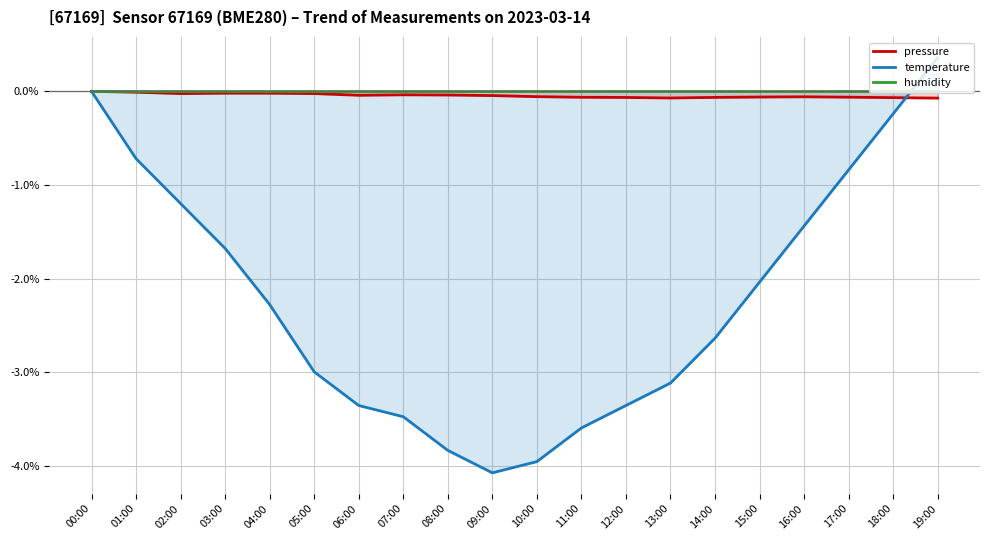

Reading left to right, list all the values displayed in this chart.

pressure: 00:00=0.0	01:00=-0.0	02:00=-0.0	03:00=-0.0	04:00=-0.0	05:00=-0.0	06:00=-0.0	07:00=-0.0	08:00=-0.0	09:00=-0.0	10:00=-0.1	11:00=-0.1	12:00=-0.1	13:00=-0.1	14:00=-0.1	15:00=-0.1	16:00=-0.1	17:00=-0.1	18:00=-0.1	19:00=-0.1
temperature: 00:00=0.0	01:00=-0.7	02:00=-1.2	03:00=-1.7	04:00=-2.3	05:00=-3.0	06:00=-3.4	07:00=-3.5	08:00=-3.8	09:00=-4.1	10:00=-4.0	11:00=-3.6	12:00=-3.4	13:00=-3.1	14:00=-2.6	15:00=-2.0	16:00=-1.4	17:00=-0.8	18:00=-0.2	19:00=0.4
humidity: 00:00=0.0	01:00=0.0	02:00=0.0	03:00=0.0	04:00=0.0	05:00=0.0	06:00=0.0	07:00=0.0	08:00=0.0	09:00=0.0	10:00=0.0	11:00=0.0	12:00=0.0	13:00=0.0	14:00=0.0	15:00=0.0	16:00=0.0	17:00=0.0	18:00=0.0	19:00=0.0